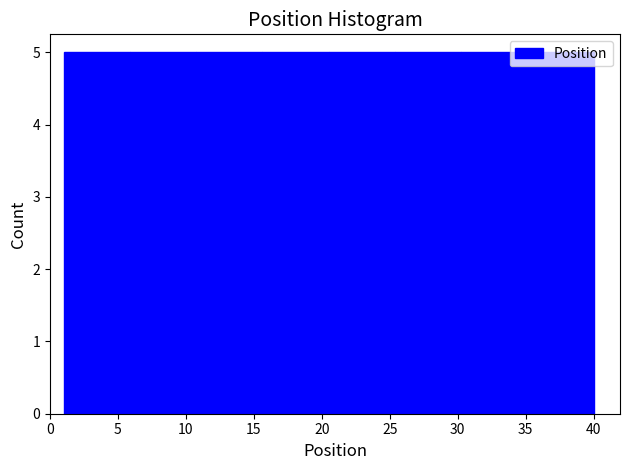

Reading left to right, list every bar in this chart as the range it spans on the x-axis followed by its height. Neither the bar edges nor the heights are printed on the chart, so give them approximately, as read against the axes.

1.0 to 6.0: 5
6.0 to 11.0: 5
11.0 to 15.5: 5
15.5 to 20.5: 5
20.5 to 25.5: 5
25.5 to 30.5: 5
30.5 to 35.0: 5
35.0 to 40.0: 5